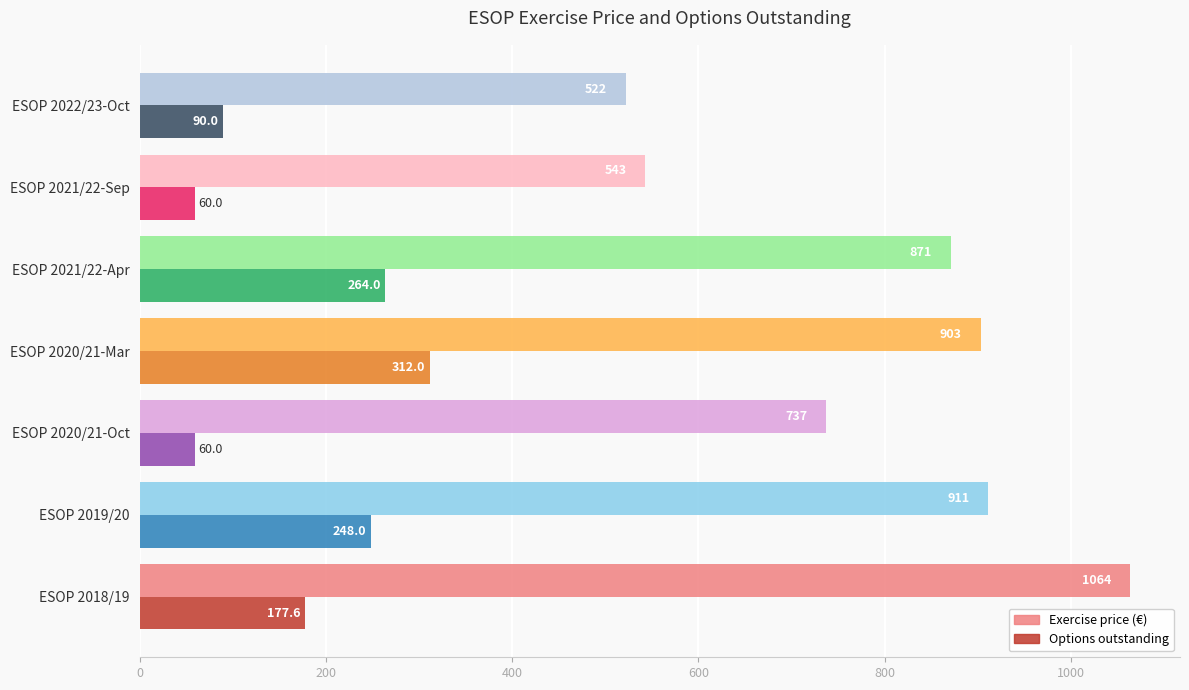

What is the difference between the highest and lowest values at ESOP 2020/21-Mar?

591.0